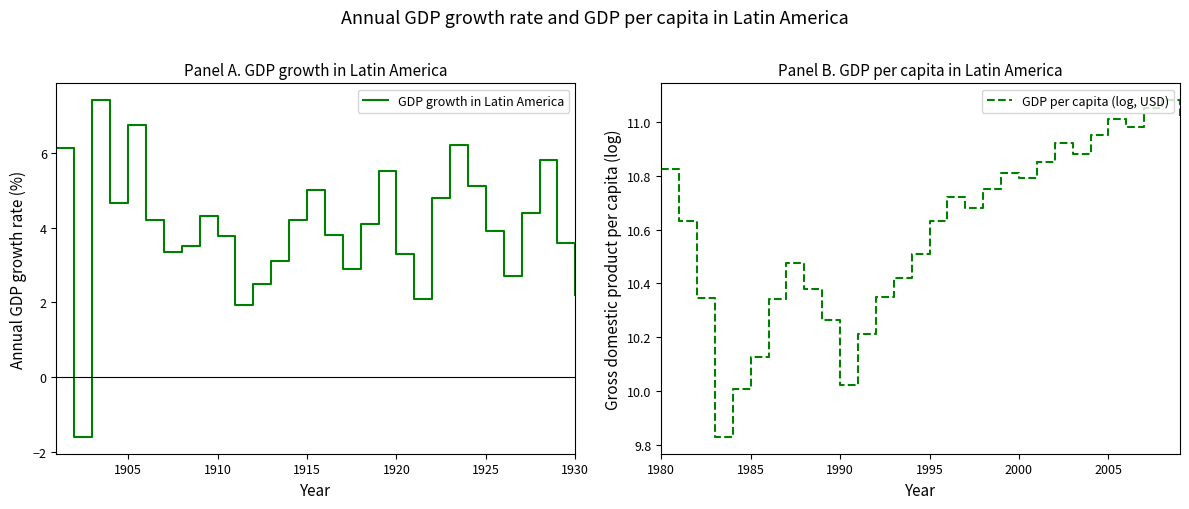

Is it true that GDP per capita (log, USD) equals 15.8 at 2000?

False